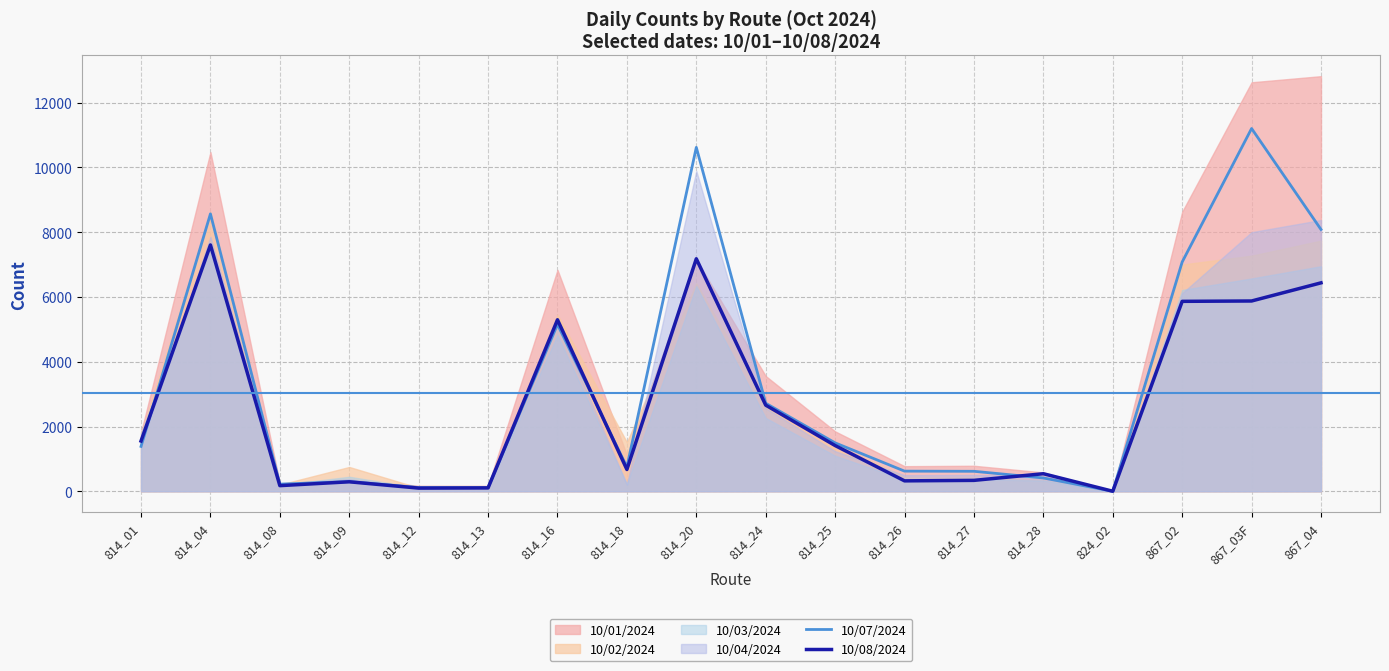

Where is the first local minimum for 10/08/2024?

814_08